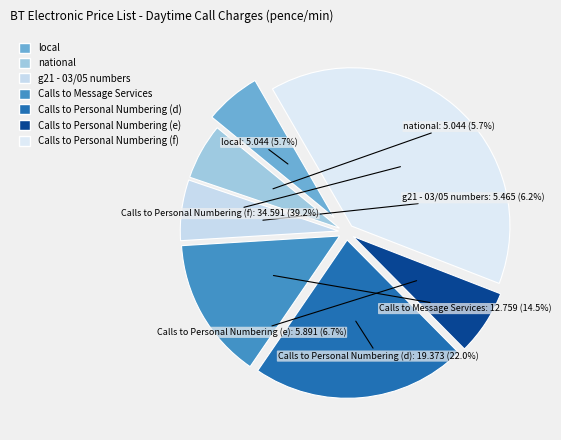

Is there any slice that represents more than half of the pie?

No